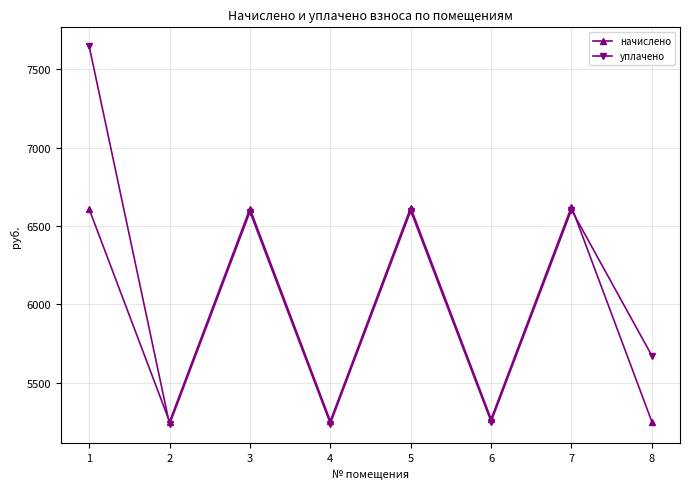

Is the value of начислено at 8 greater than the value of уплачено at 1?

No